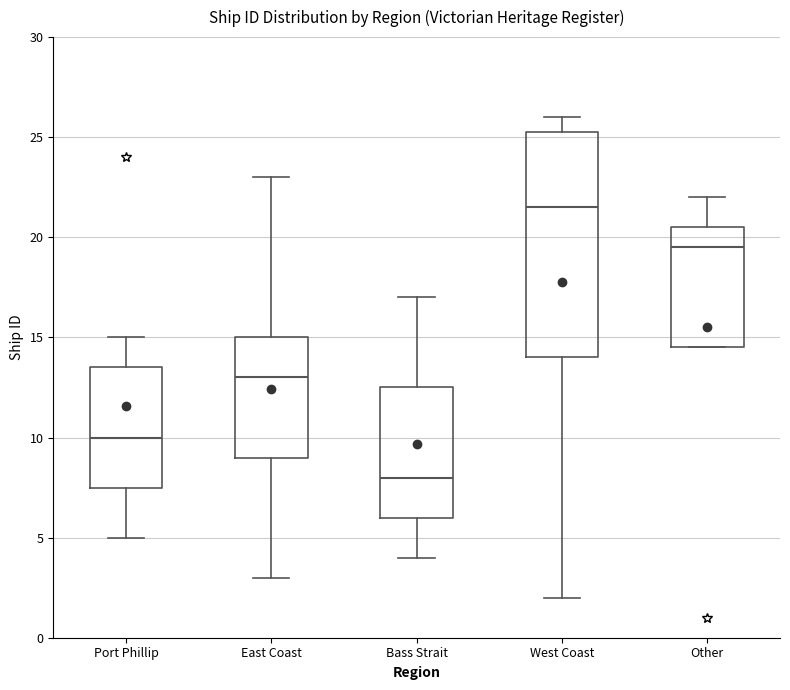

Which box's median line is the lowest?

Bass Strait